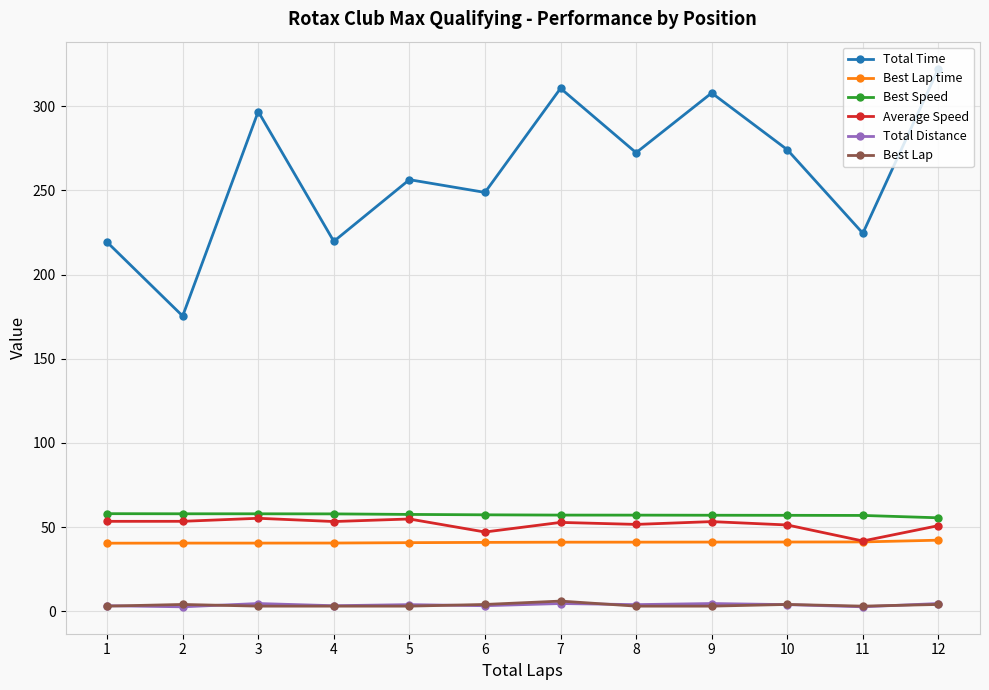

What is the value of the Total Distance point at the 5th from the left?

3.9